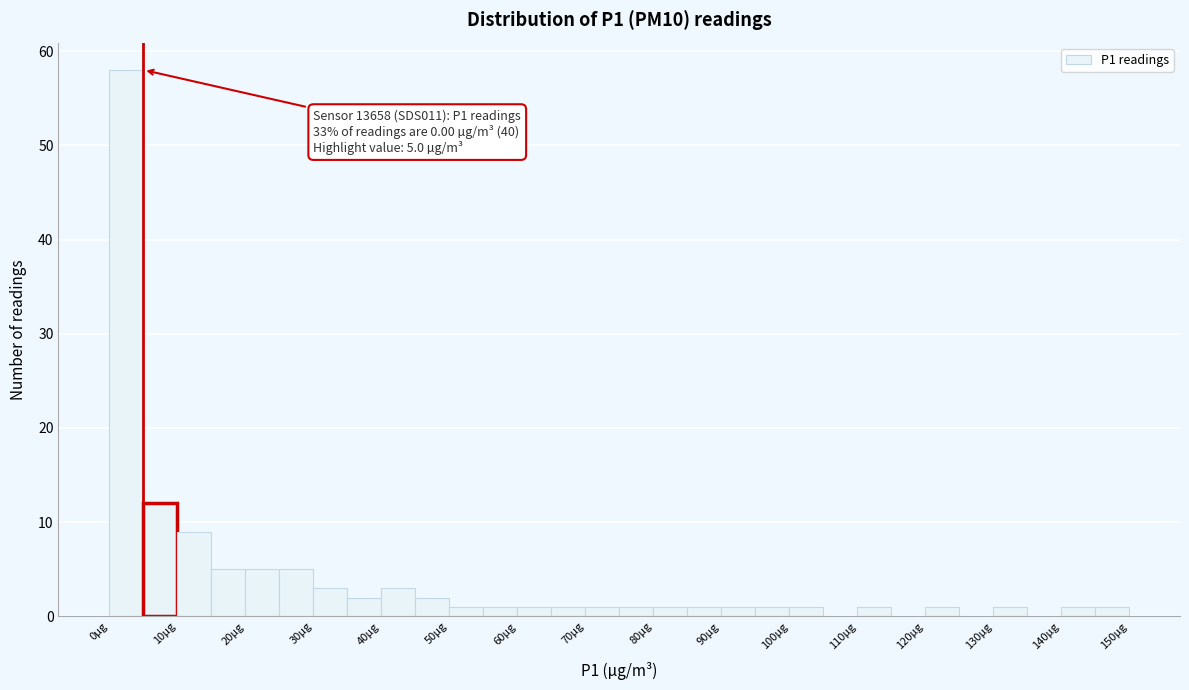

Which range on the x-axis has the tallest bar?

0 to 5